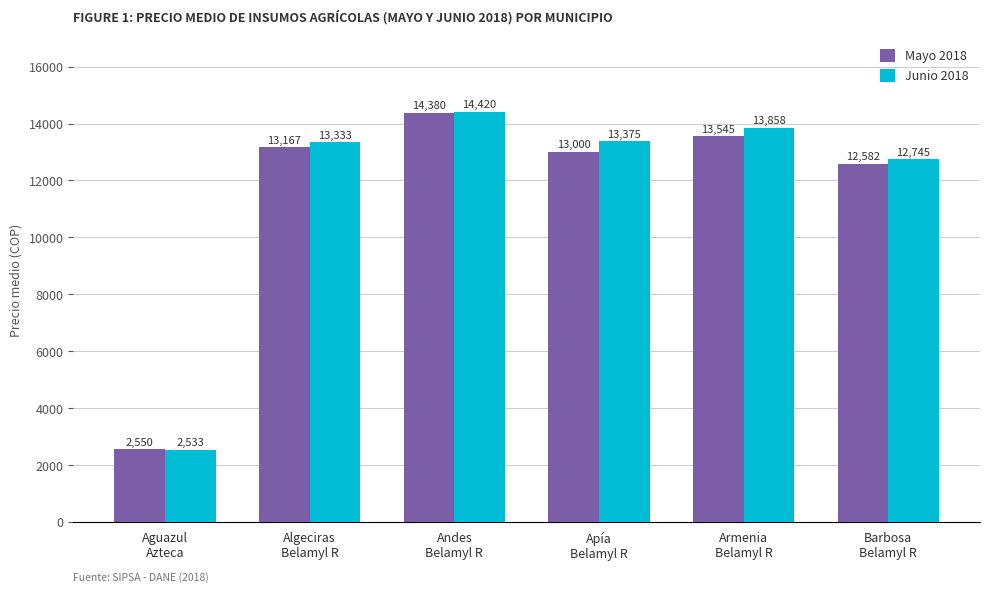

Rank the series at Aguazul
Azteca from lowest to highest value.

Junio 2018, Mayo 2018